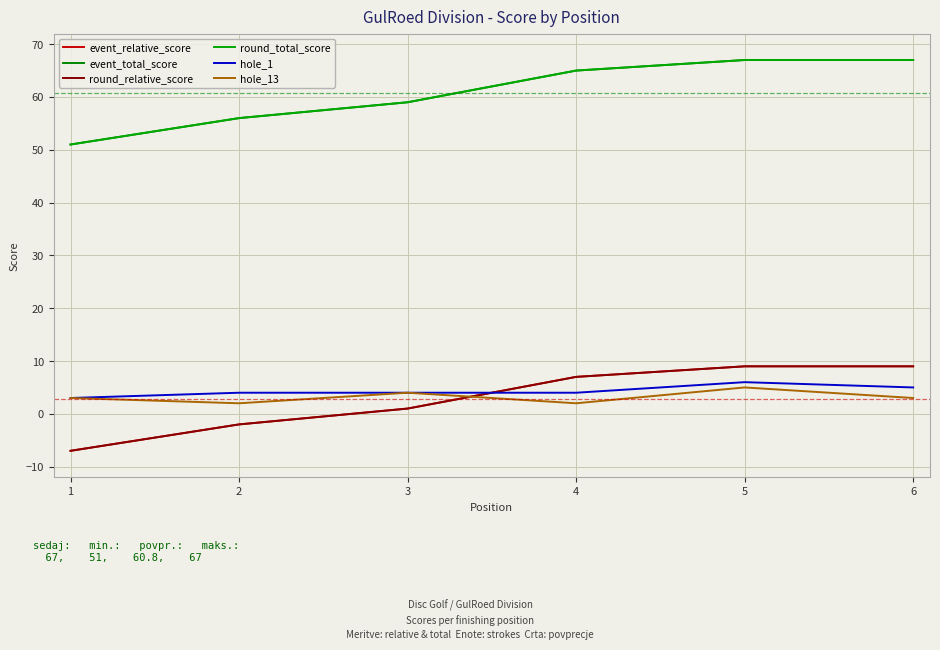

Is this an area chart (filled region under the line)?

No